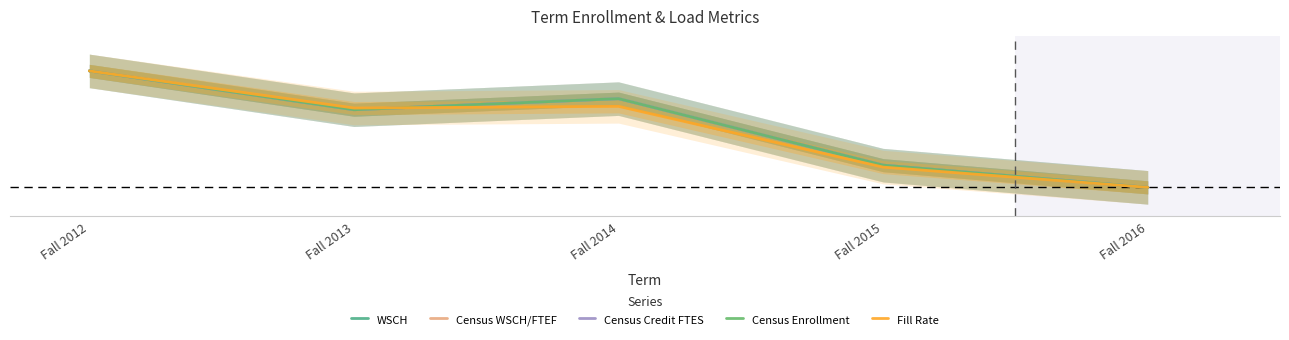

Which category has the highest value across all series?

Fall 2012